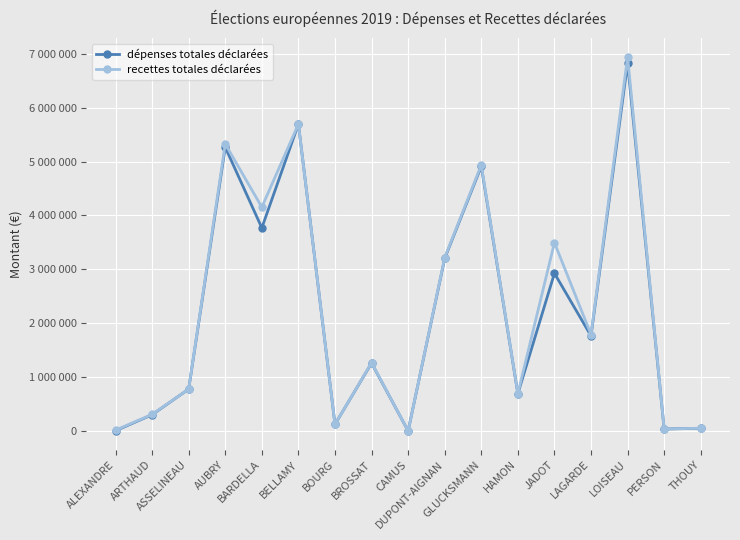

Which category has the highest value across all series?

LOISEAU